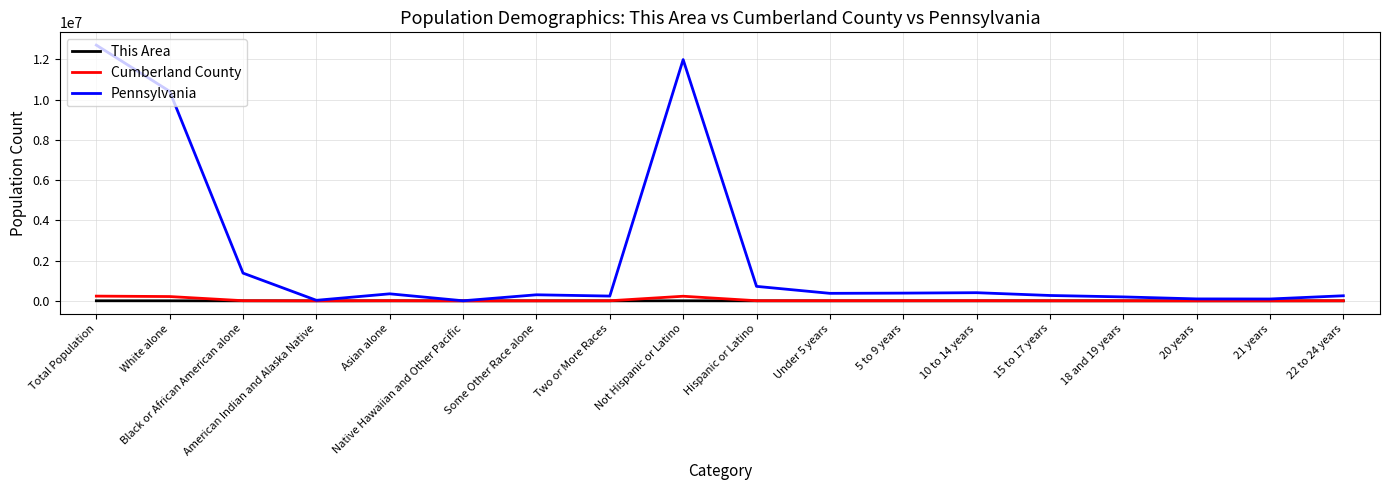

What are all the series names shown in the legend?

This Area, Cumberland County, Pennsylvania